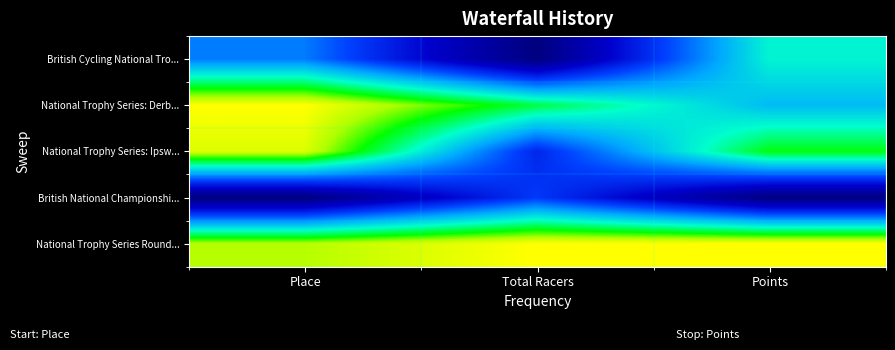

What is the spread (max minus min) of values at Total Racers?

1.0